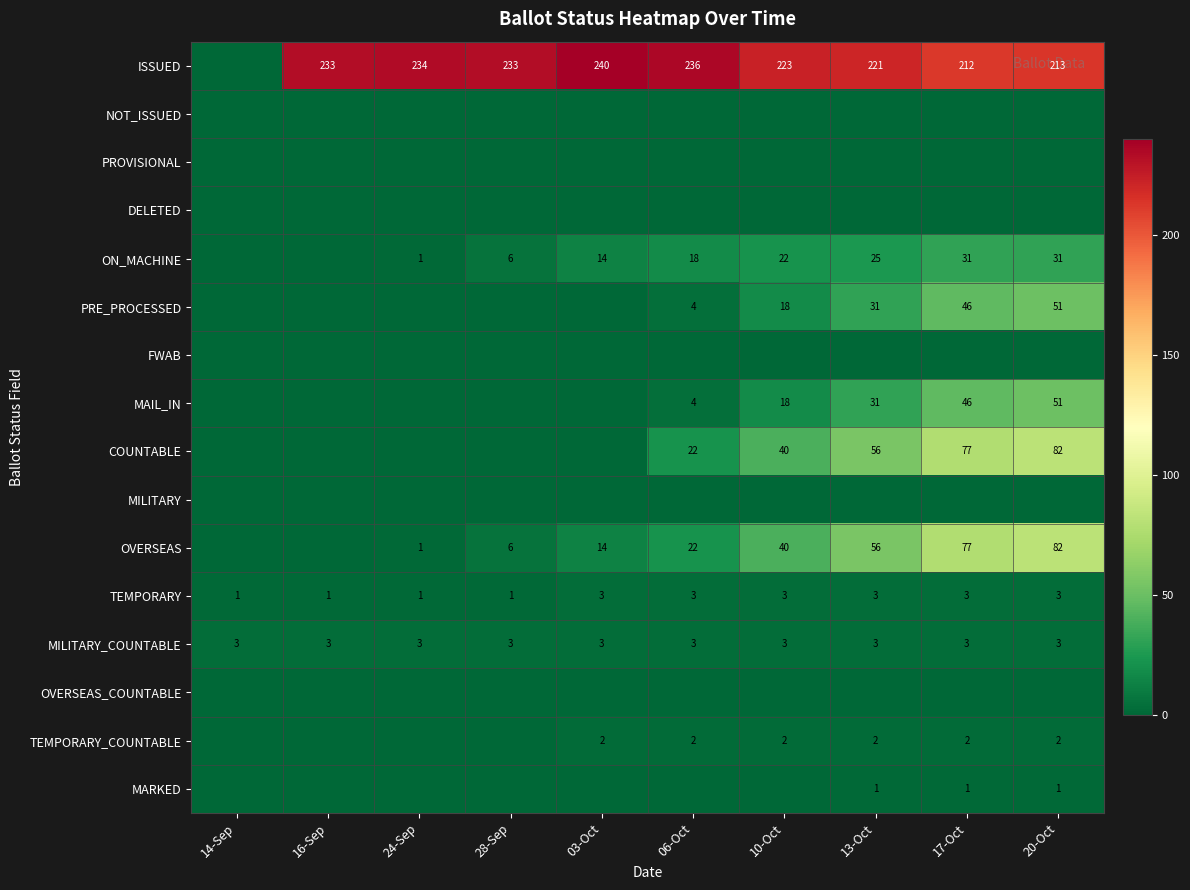

At how many categories does at least one series exceed 147?

9